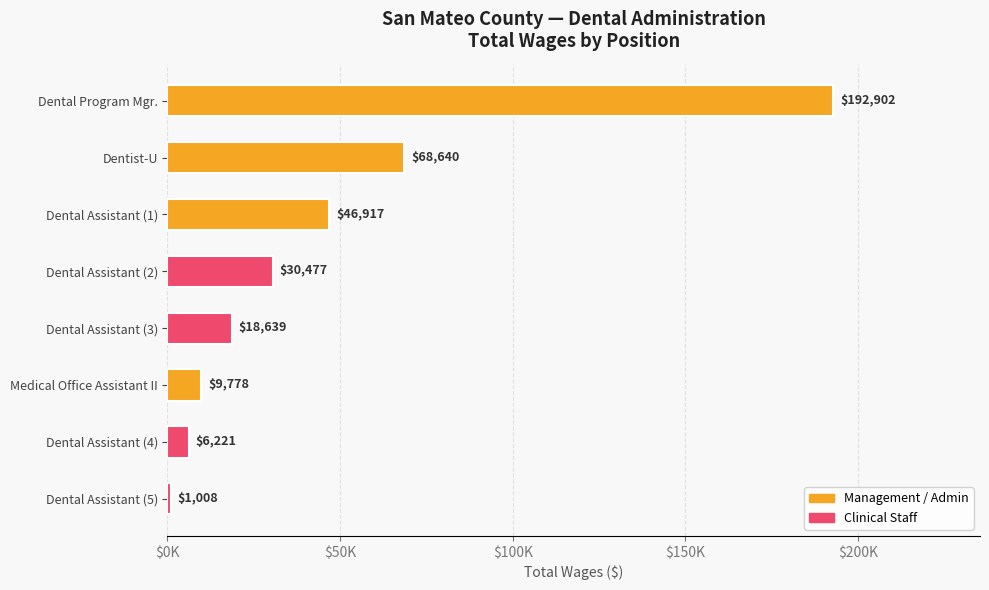

Does the chart contain any negative values?

No